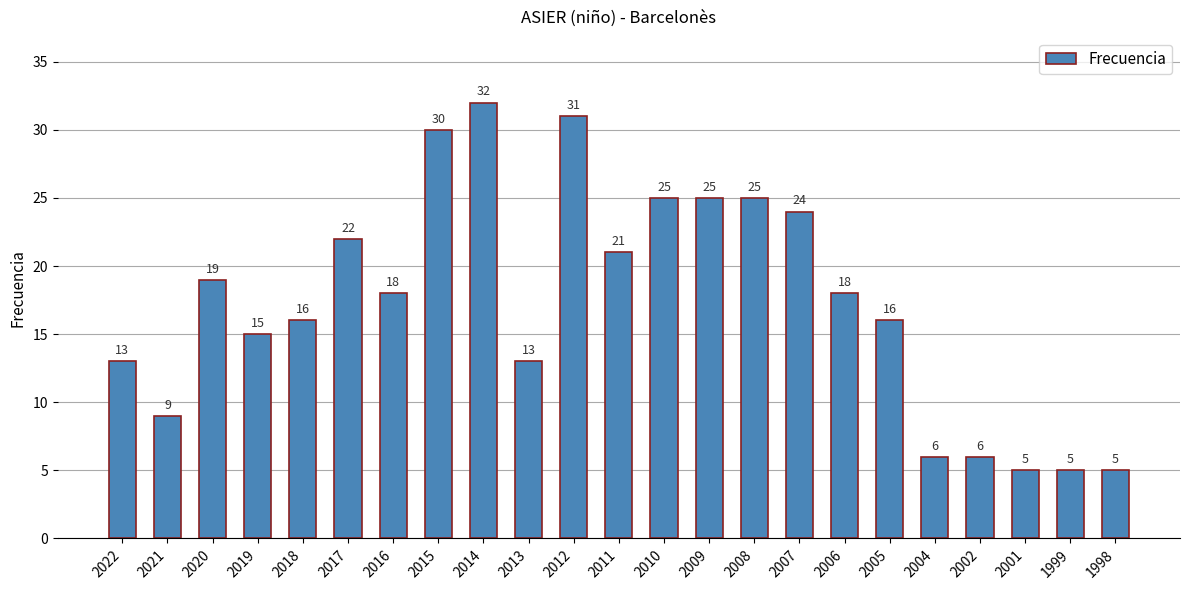

What is the change in value from 2012 to 2006?

-13